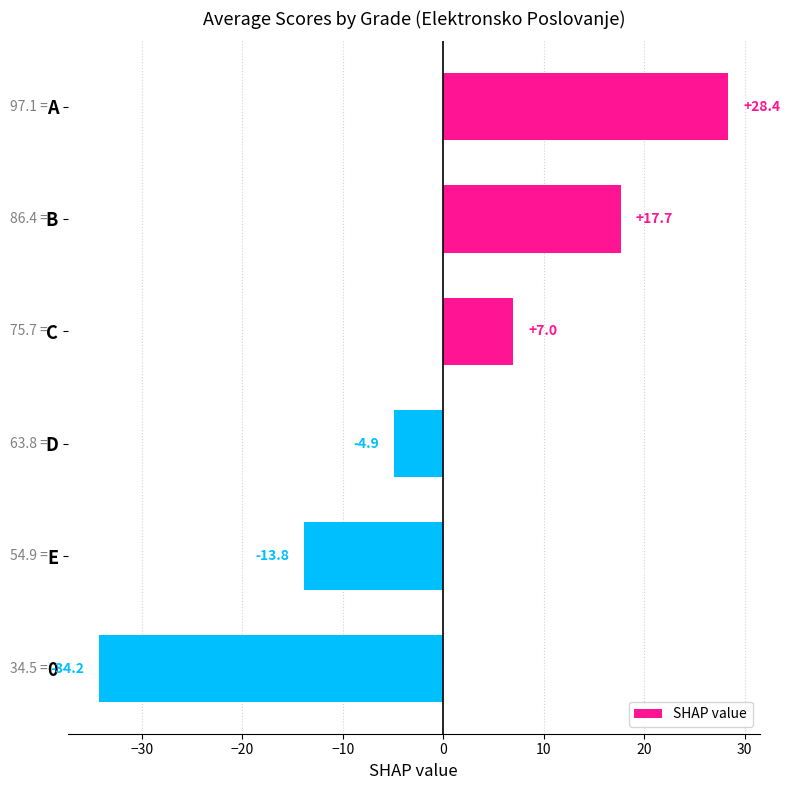

Does the chart contain any negative values?

Yes